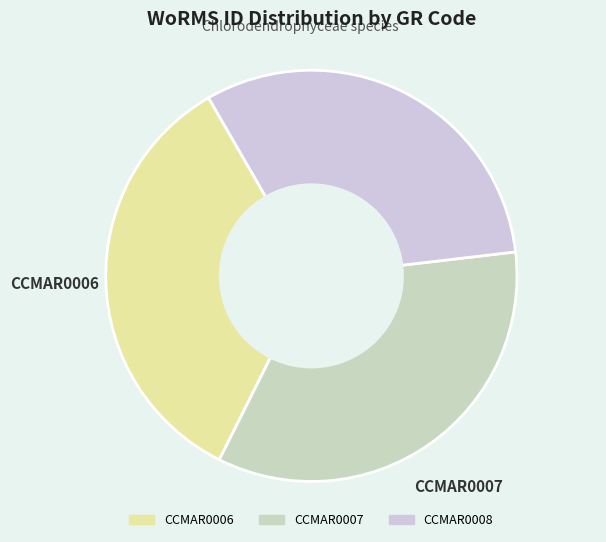

What is the ratio of the value at CCMAR0007 to the value at CCMAR0006?

1.0